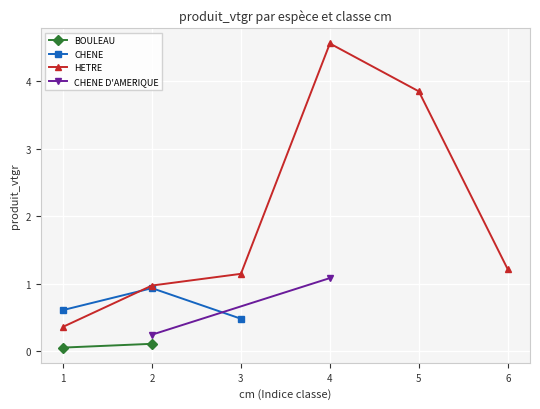

What is the value of the CHENE point at the 1st from the left?

0.6